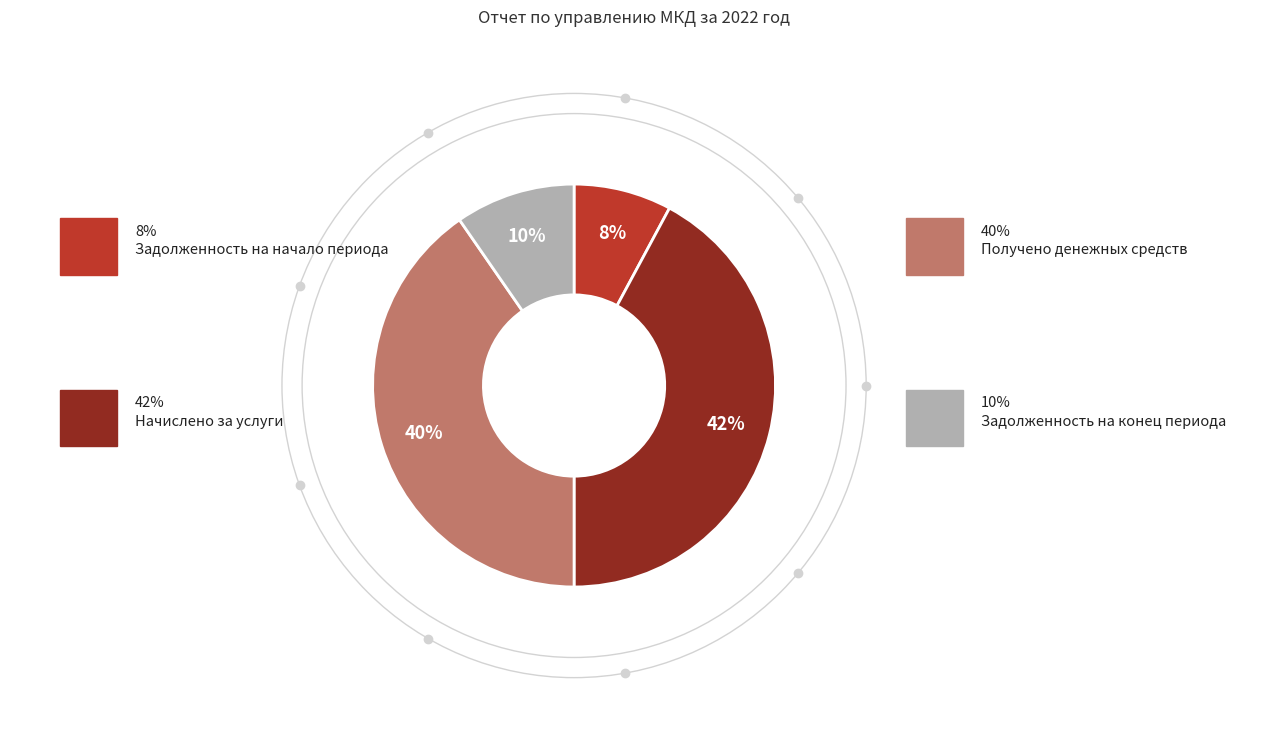

To the nearest percent, what is the average slice percentage?

25%